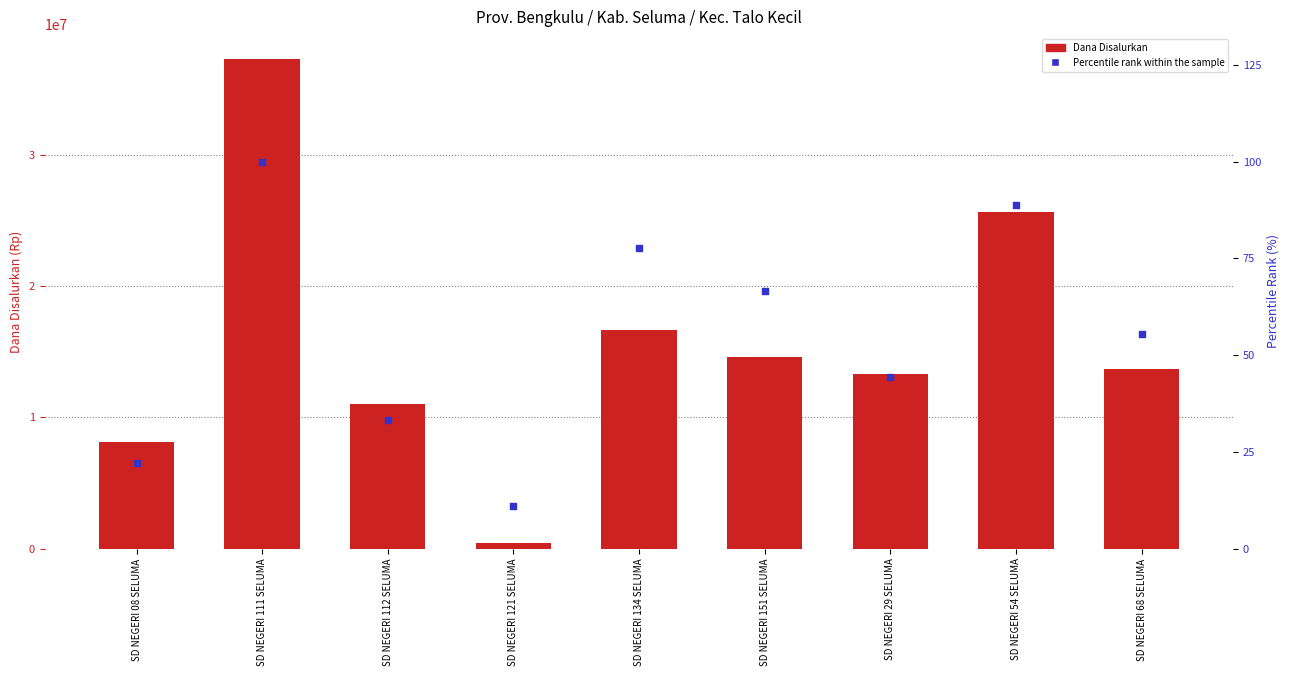

What are all the series names shown in the legend?

Dana Disalurkan, Percentile rank within the sample